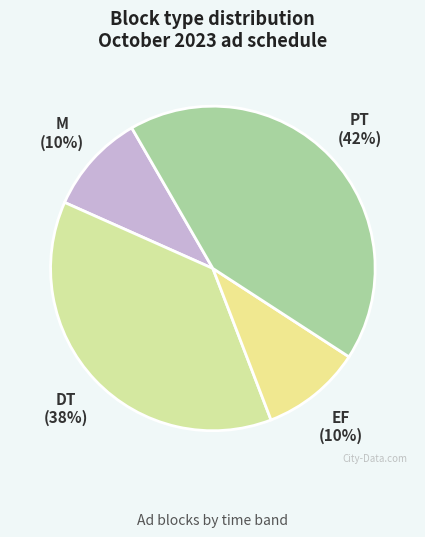

How many segments does this pie chart have?

4